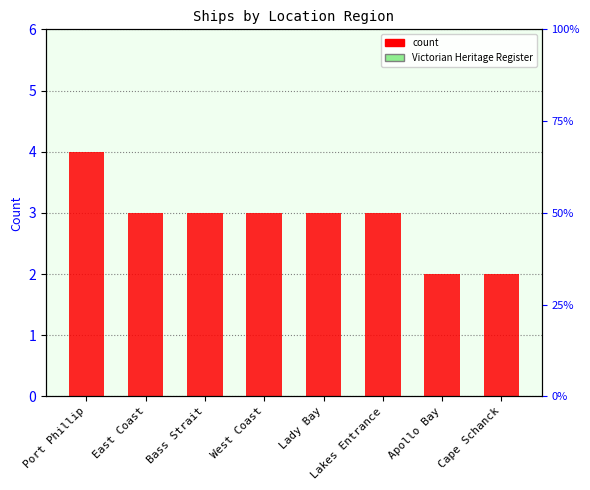

At which label is the value closest to 3?

East Coast